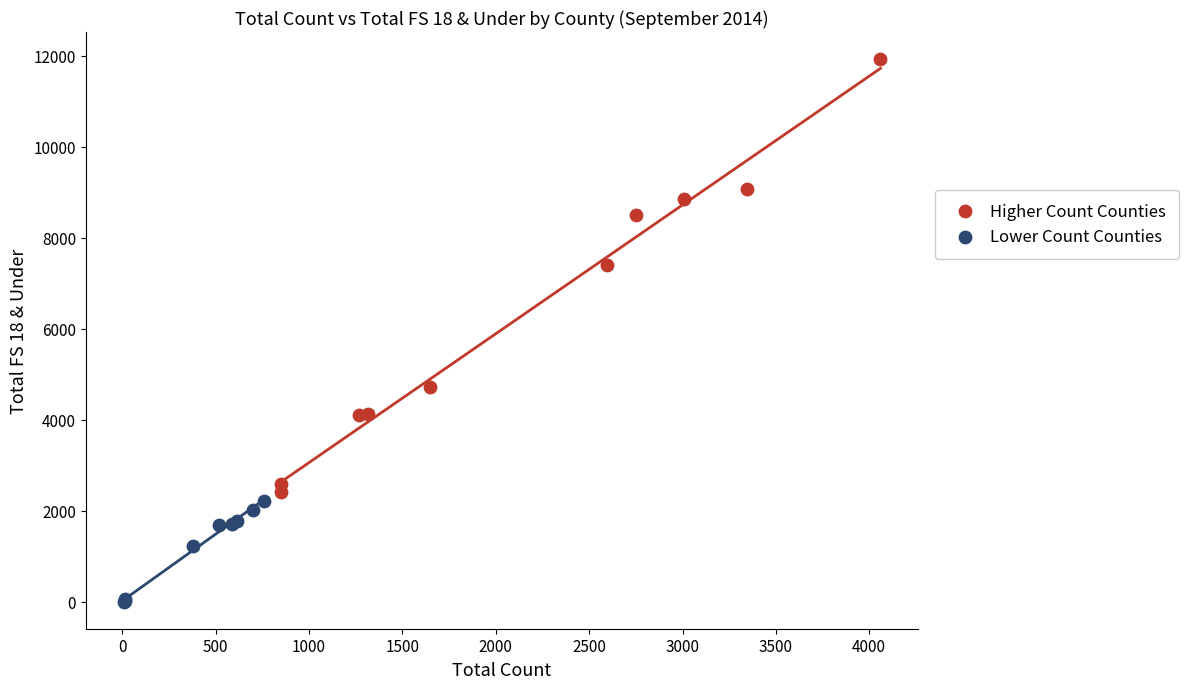

Which series has the largest Y range (max minus min)?

Higher Count Counties